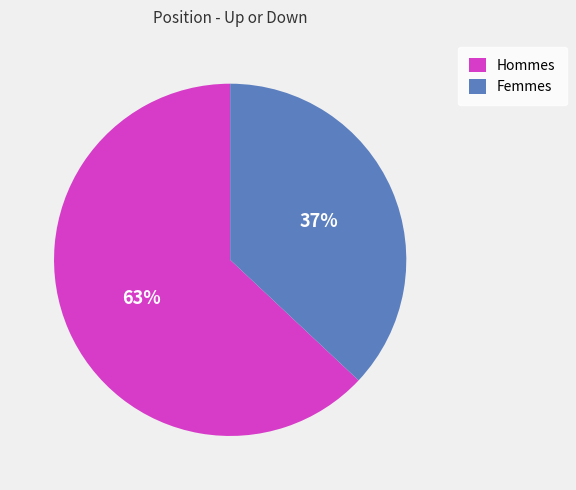

Approximately how many times larger is the value at Femmes compared to Hommes?

0.6